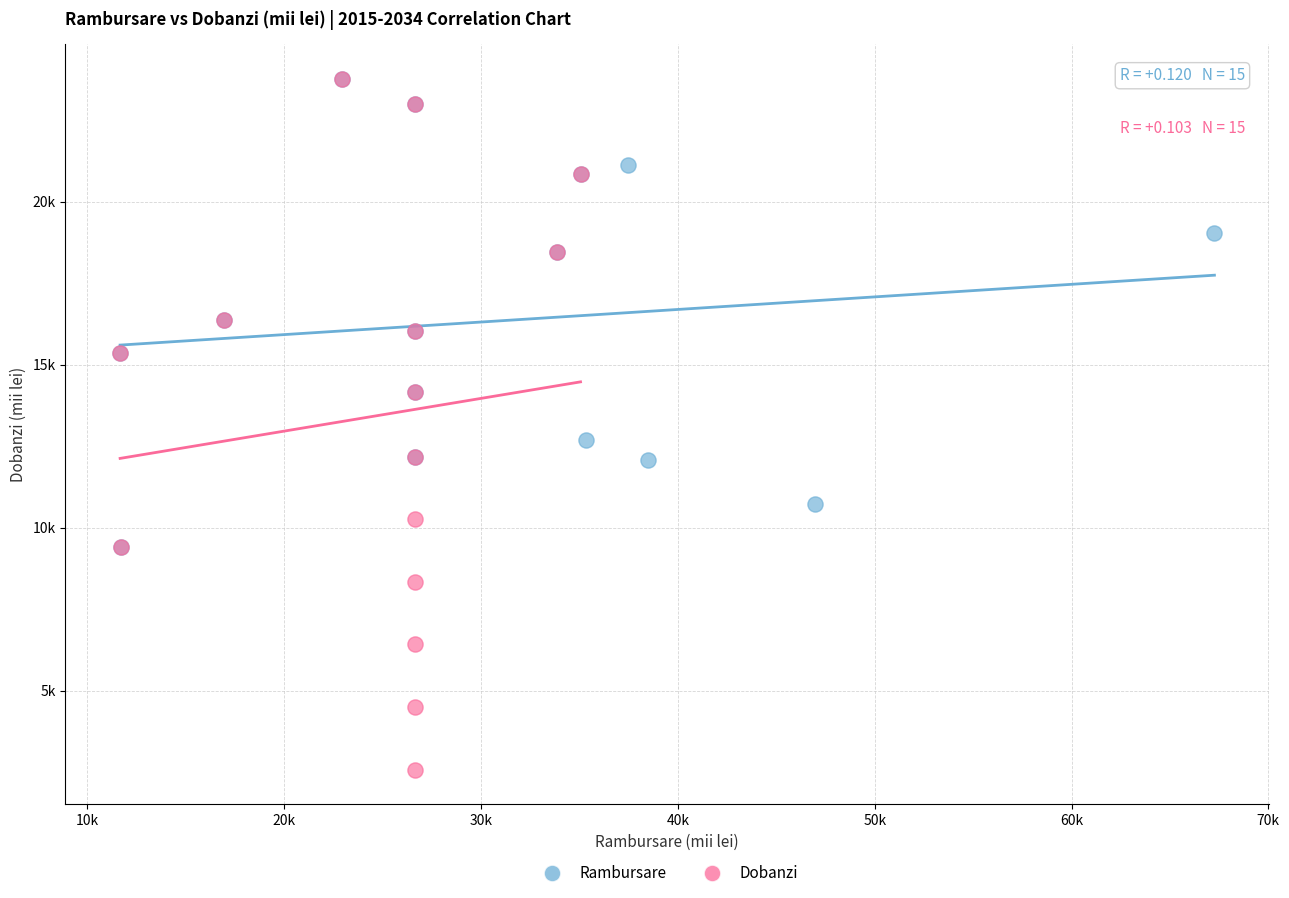

What are all the series names shown in the legend?

Rambursare, Dobanzi